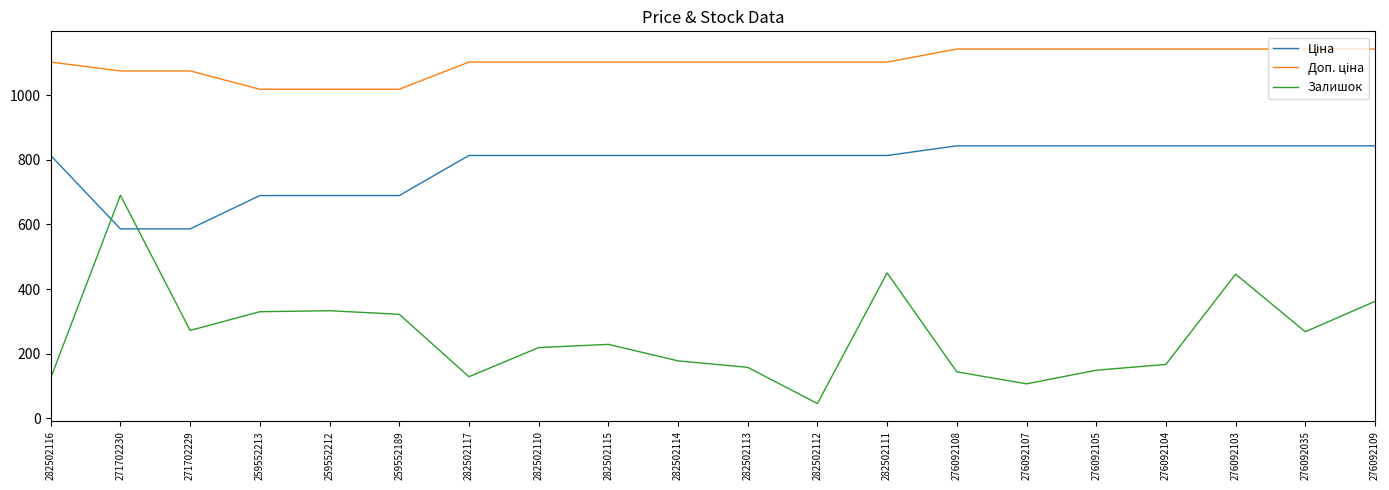

Which label corresponds to the smallest value in the chart?

282502112